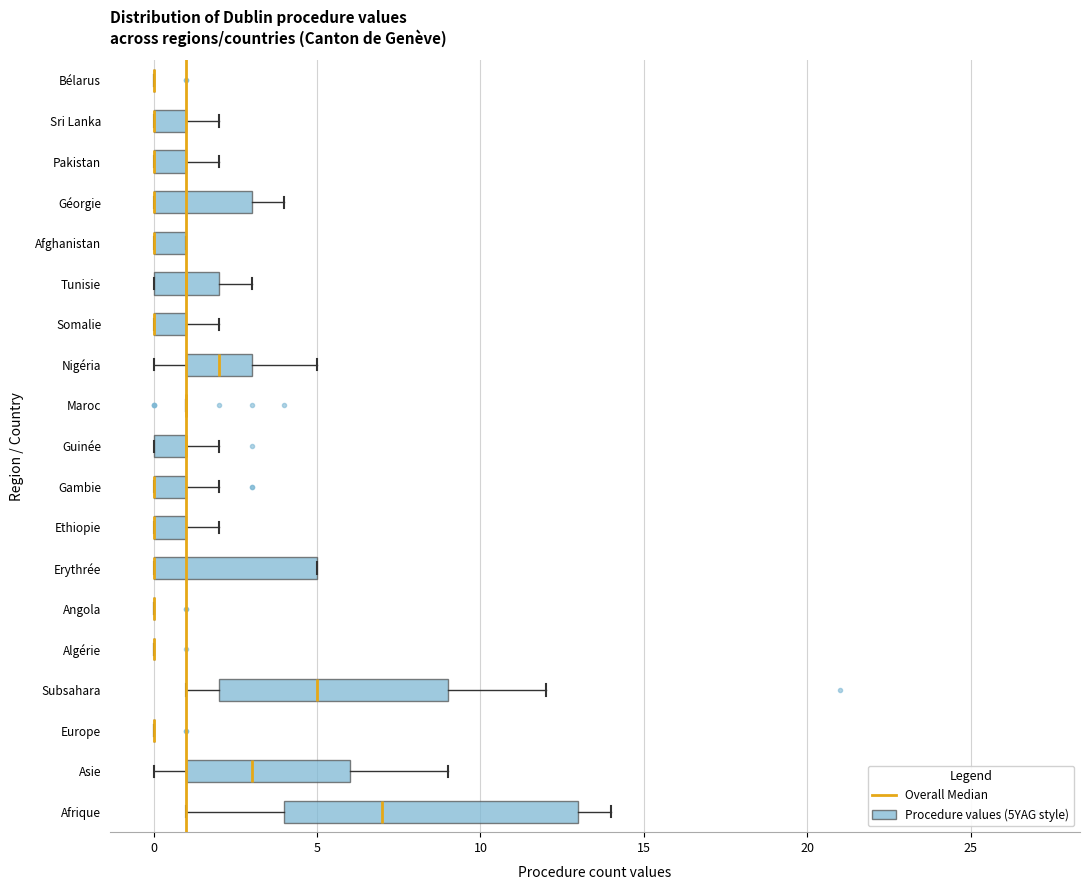

Reading bottom to top, transcribe this box plot: for each box, give where its median line is, the range the box spans, and where its two whiskers end, as read against the x-axis. The values are not printed on the chart, so give them approximately, as read against the axis.

Afrique: median 7, box 4 to 13, whiskers 1 to 14
Asie: median 3, box 1 to 6, whiskers 0 to 9
Europe: box collapsed to a line at 0, whiskers 0 to 0
Subsahara: median 5, box 2 to 9, whiskers 1 to 12
Algérie: box collapsed to a line at 0, whiskers 0 to 0
Angola: box collapsed to a line at 0, whiskers 0 to 0
Erythrée: median 0 (drawn on the box's left edge), box 0 to 5, whiskers 0 to 5
Ethiopie: median 0 (drawn on the box's left edge), box 0 to 1, whiskers 0 to 2
Gambie: median 0 (drawn on the box's left edge), box 0 to 1, whiskers 0 to 2
Guinée: median 1 (drawn on the box's right edge), box 0 to 1, whiskers 0 to 2
Maroc: box collapsed to a line at 1, whiskers 1 to 1
Nigéria: median 2, box 1 to 3, whiskers 0 to 5
Somalie: median 0 (drawn on the box's left edge), box 0 to 1, whiskers 0 to 2
Tunisie: median 1, box 0 to 2, whiskers 0 to 3
Afghanistan: median 0 (drawn on the box's left edge), box 0 to 1, whiskers 0 to 1
Géorgie: median 0 (drawn on the box's left edge), box 0 to 3, whiskers 0 to 4
Pakistan: median 0 (drawn on the box's left edge), box 0 to 1, whiskers 0 to 2
Sri Lanka: median 0 (drawn on the box's left edge), box 0 to 1, whiskers 0 to 2
Bélarus: box collapsed to a line at 0, whiskers 0 to 0